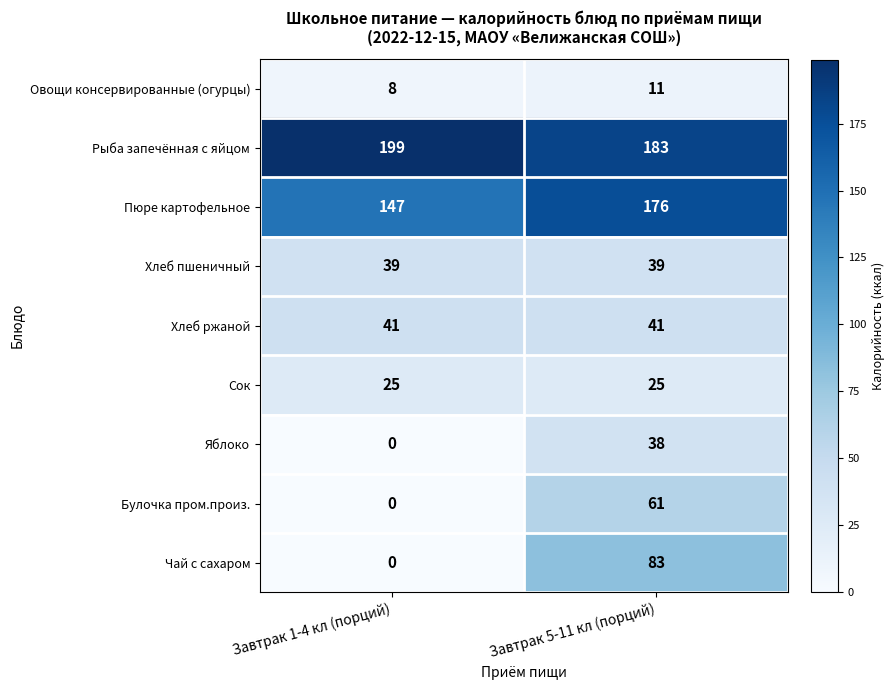

Which series has the largest range (max minus min)?

Чай с сахаром